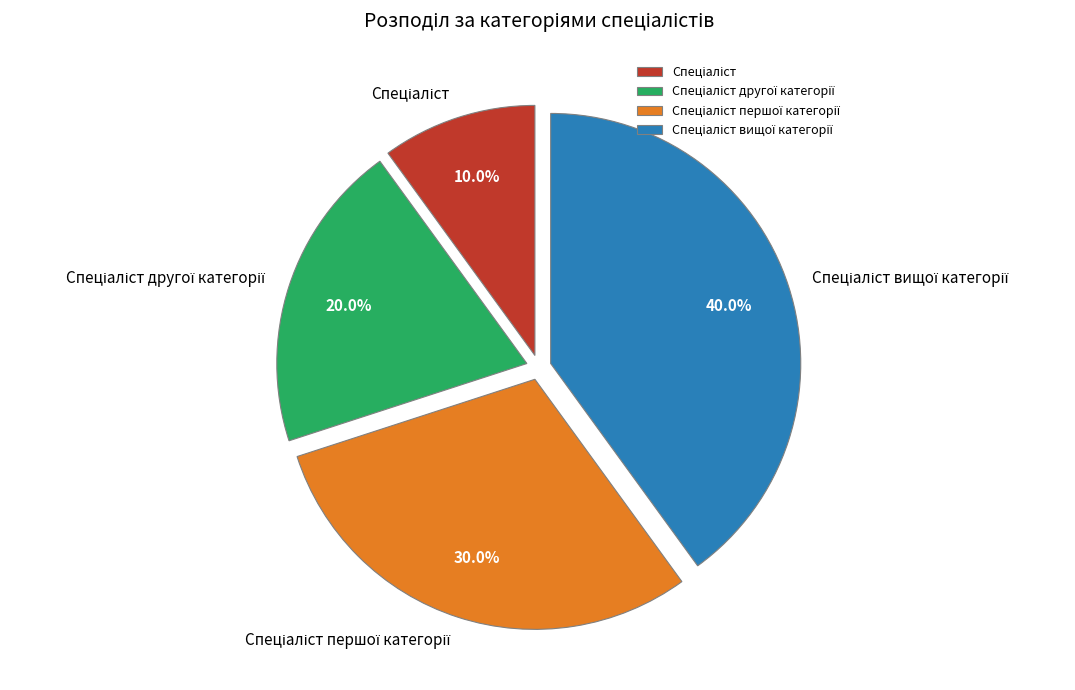

How many slices are in this pie chart?

4